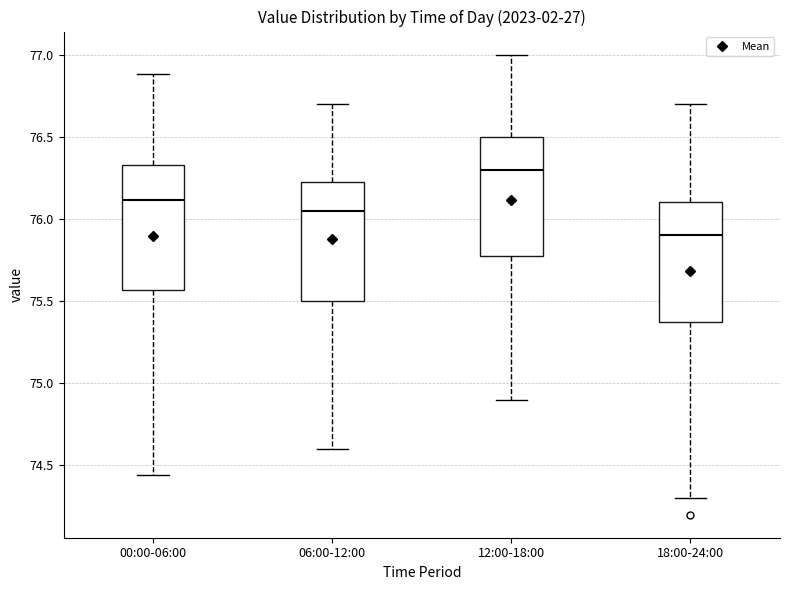

Reading left to right, read every box against the y-axis: the position of its median line, the range the box covers, and the ends of its whiskers. The values are not printed on the chart, so give them approximately, as read against the axis.

00:00-06:00: median 76.10, box 75.55 to 76.35, whiskers 74.45 to 76.90
06:00-12:00: median 76.05, box 75.50 to 76.25, whiskers 74.60 to 76.70
12:00-18:00: median 76.30, box 75.80 to 76.50, whiskers 74.90 to 77.00
18:00-24:00: median 75.90, box 75.40 to 76.10, whiskers 74.30 to 76.70